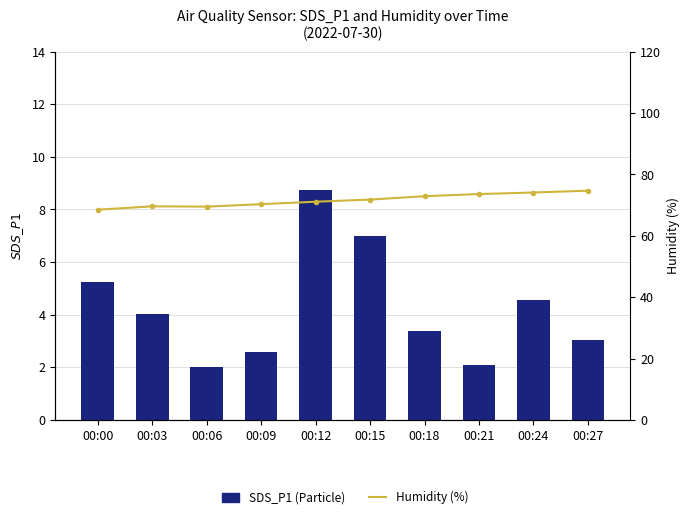

List the series in order of their peak value, lowest first.

SDS_P1, Humidity (%)